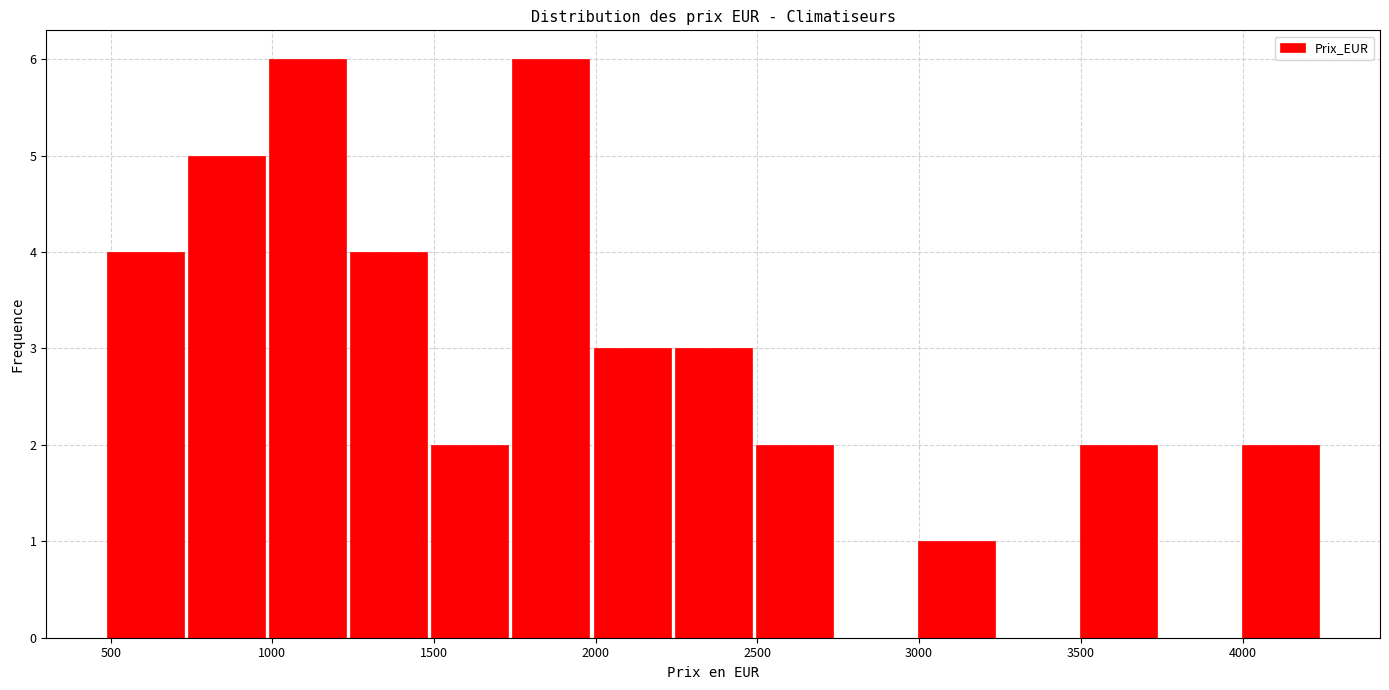

How tall is the bar that spans 4000 to 4250 on the x-axis? Neither the bar edges nor the heights are printed on the chart, so give them approximately, as read against the axes.

2